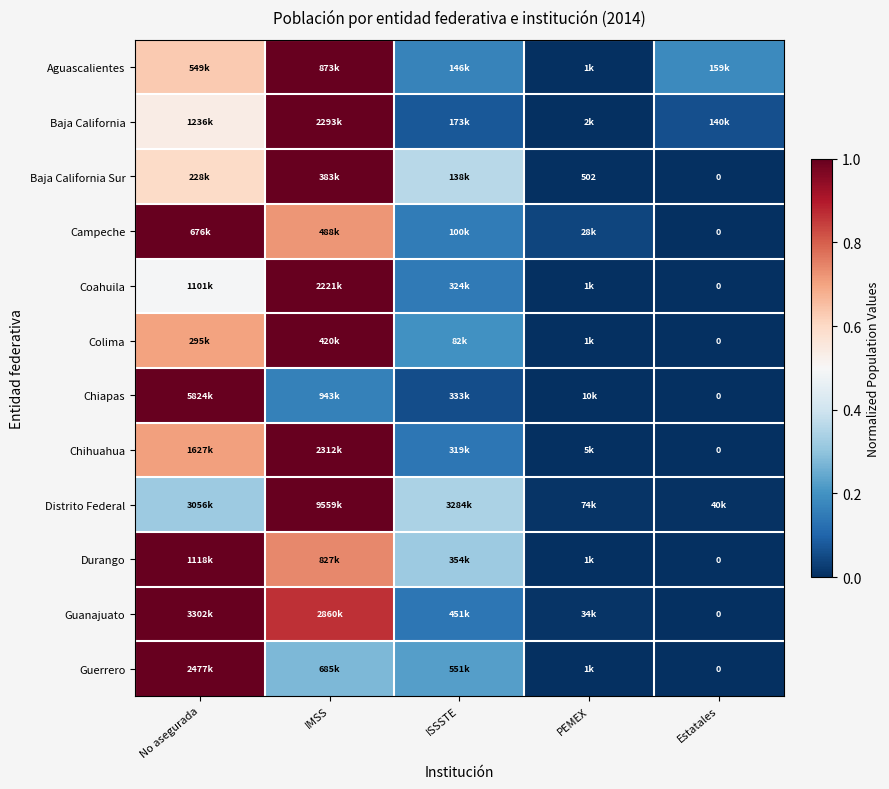

Between Estatales and PEMEX, which is larger?

Estatales